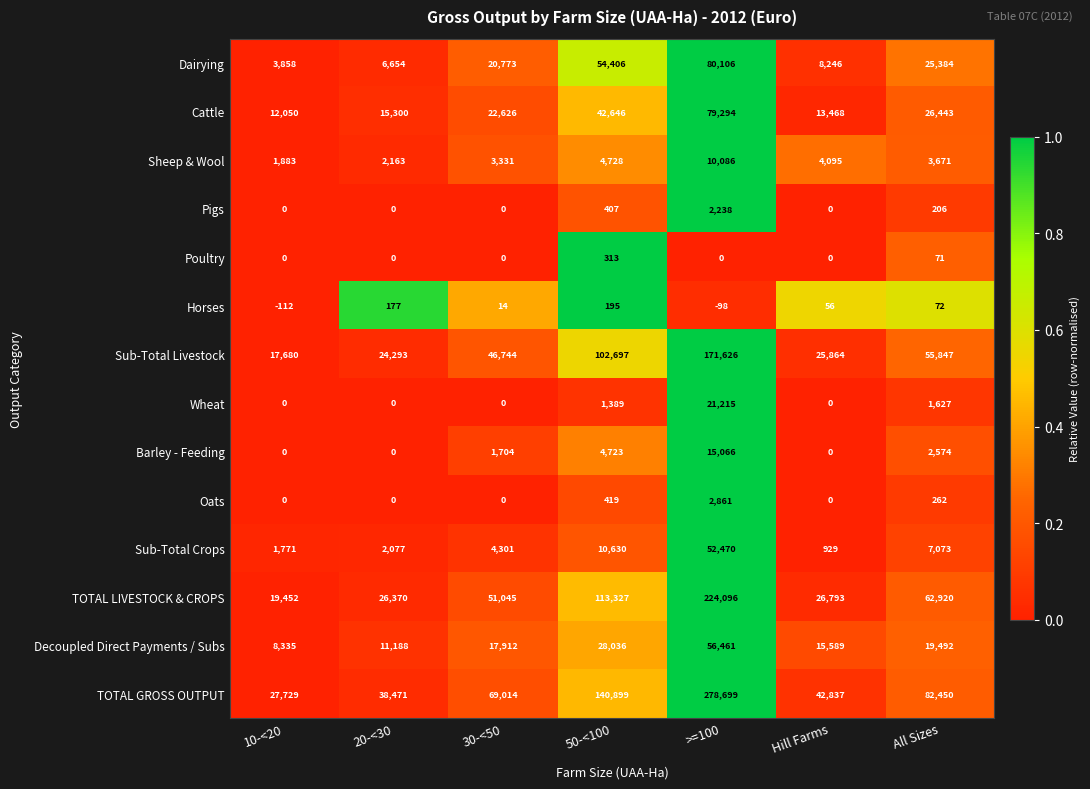

What is the sum of all Sheep & Wool values?

29957